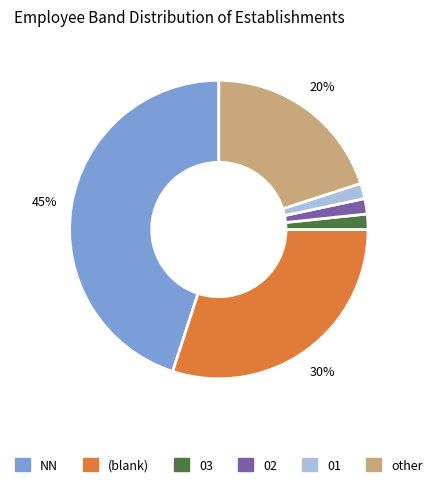

Which has a higher value, 02 or (blank)?

(blank)